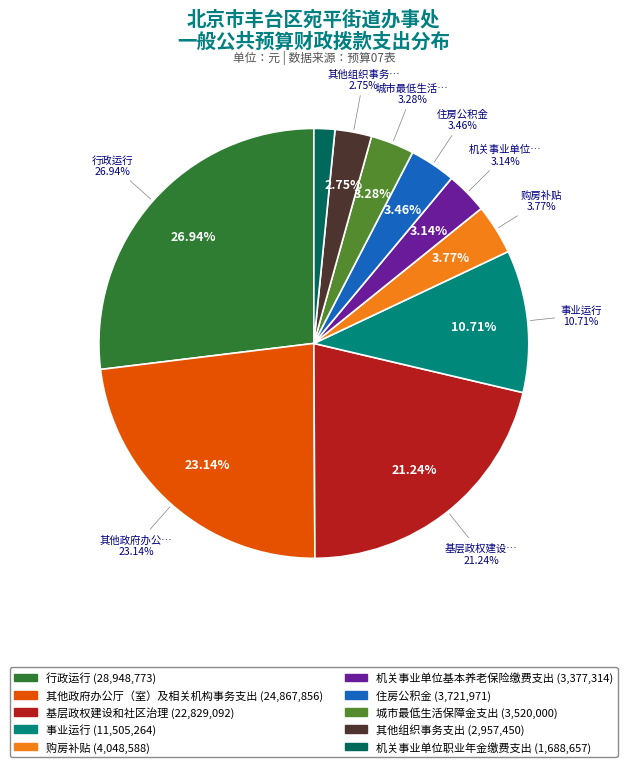

Is there a majority slice in this chart?

No